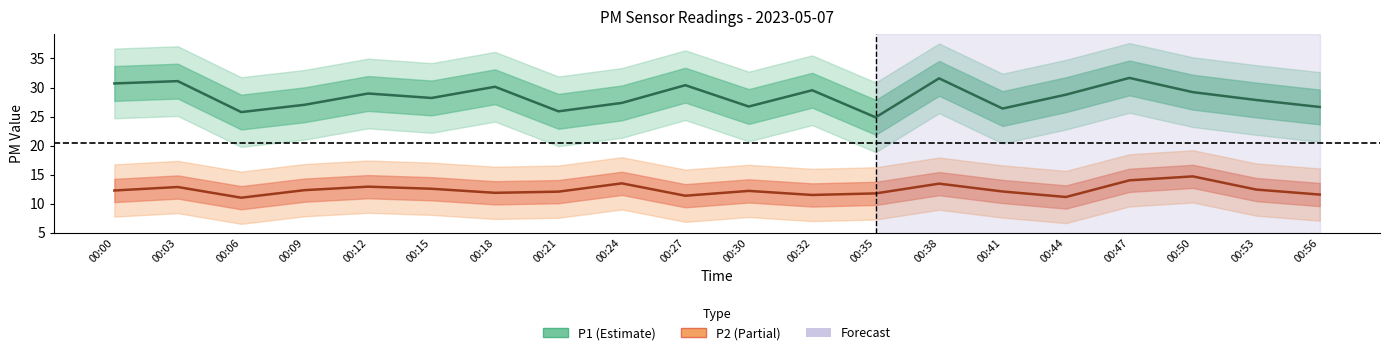

How many lines are shown in the chart?

2